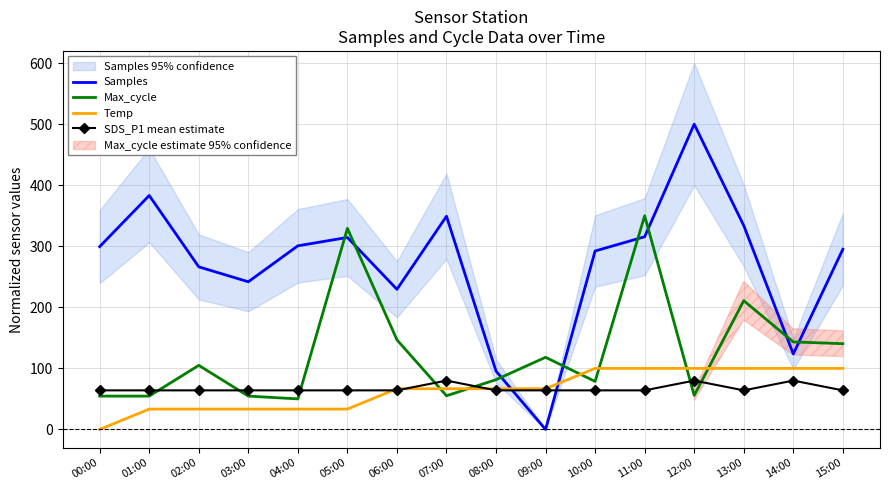

The value of SDS_P1 mean estimate at 14:00 is 80.0. True or false?

True